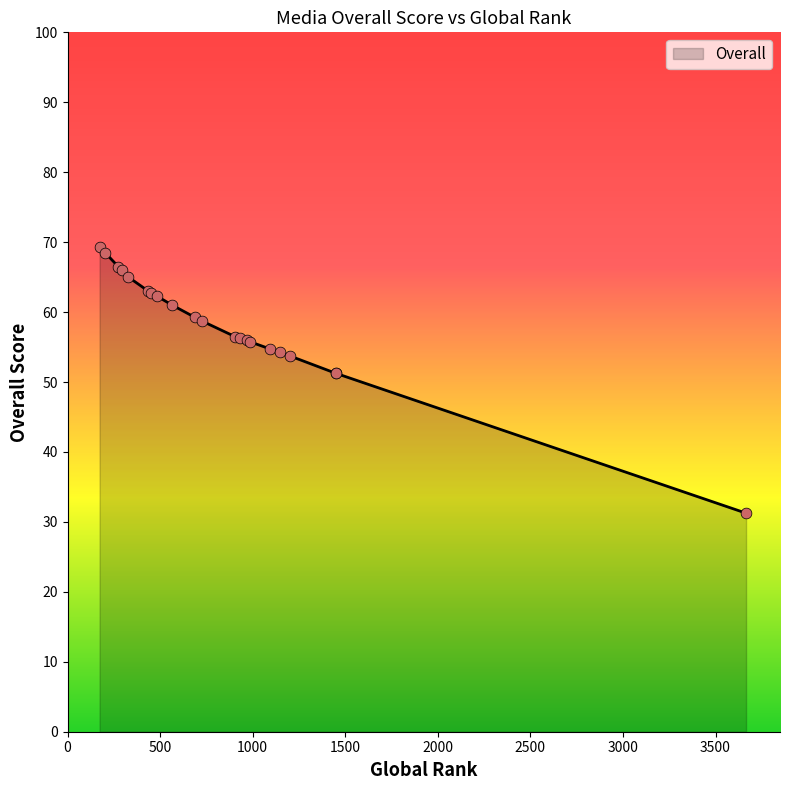

What is the ratio of the value at 203 to the value at 449?

1.1